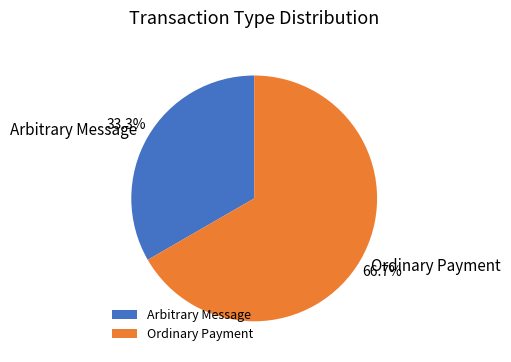

Count the number of slices in the pie.

2